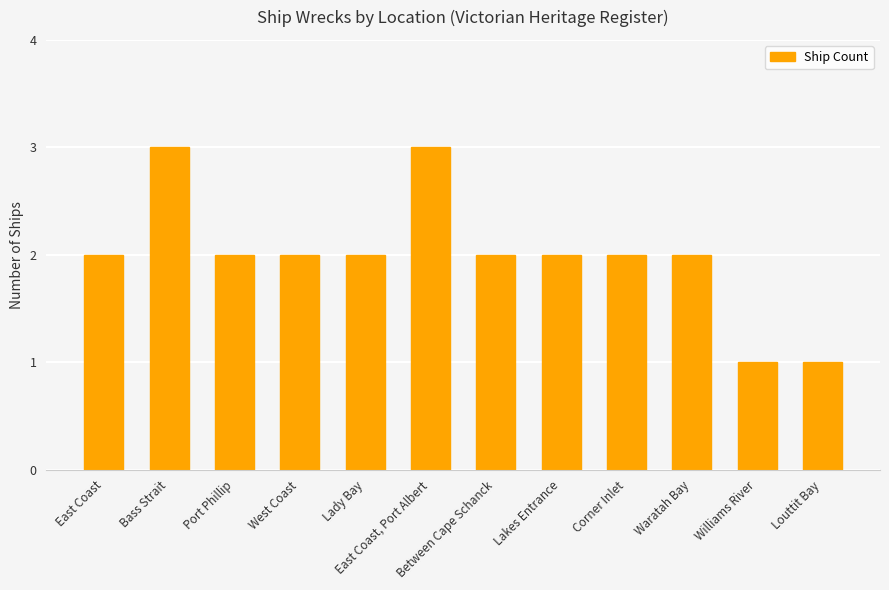

True or false: the data shows 3 at Lady Bay.

False